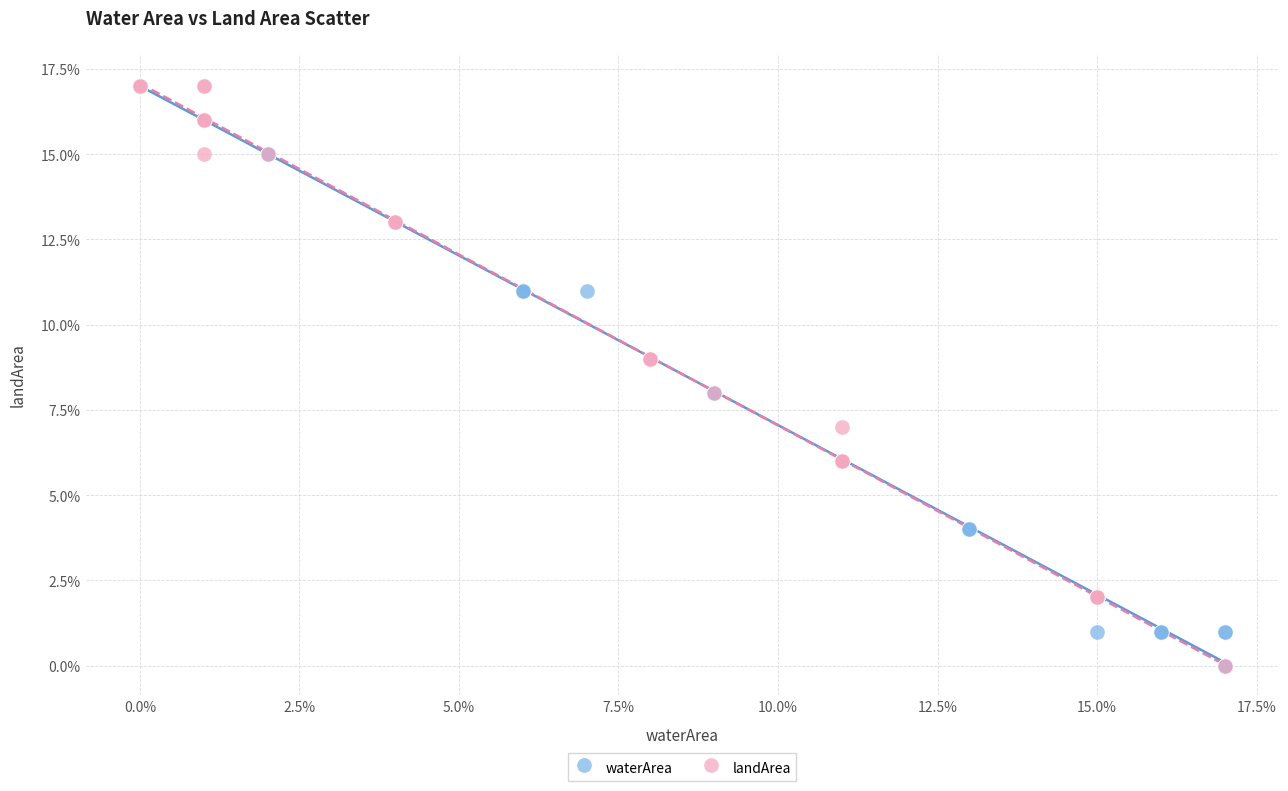

What are all the series names shown in the legend?

waterArea, landArea